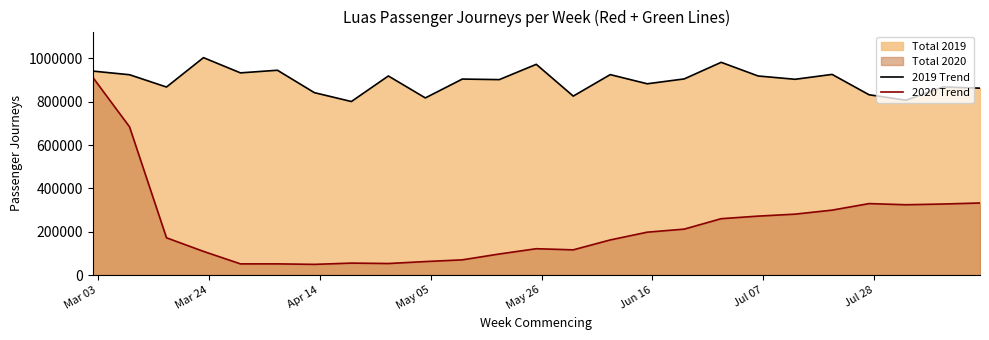

What is the maximum value shown in the chart?

1003871